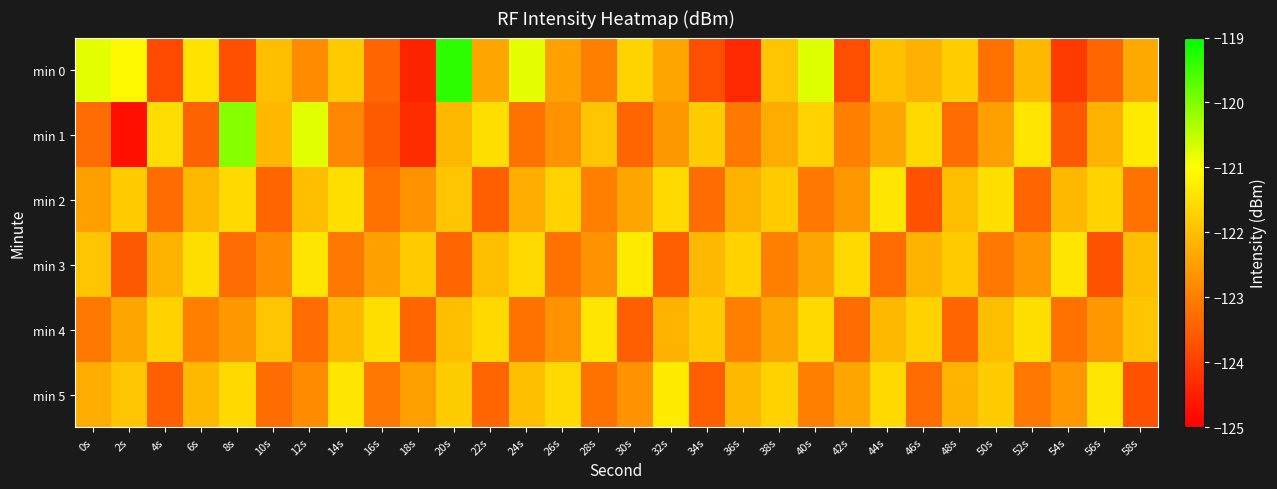

Which label corresponds to the largest value in the chart?

20s